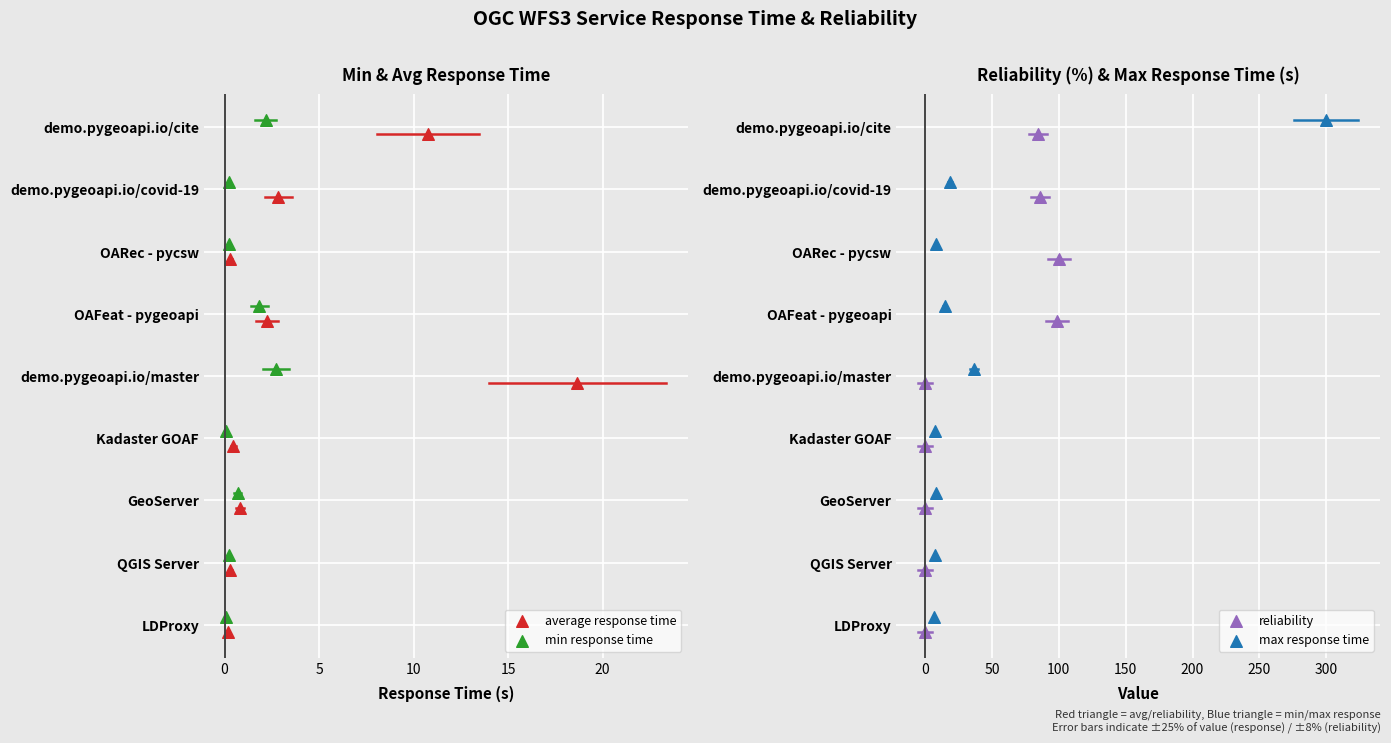

Which series reaches the minimum Y coordinate?

min response time